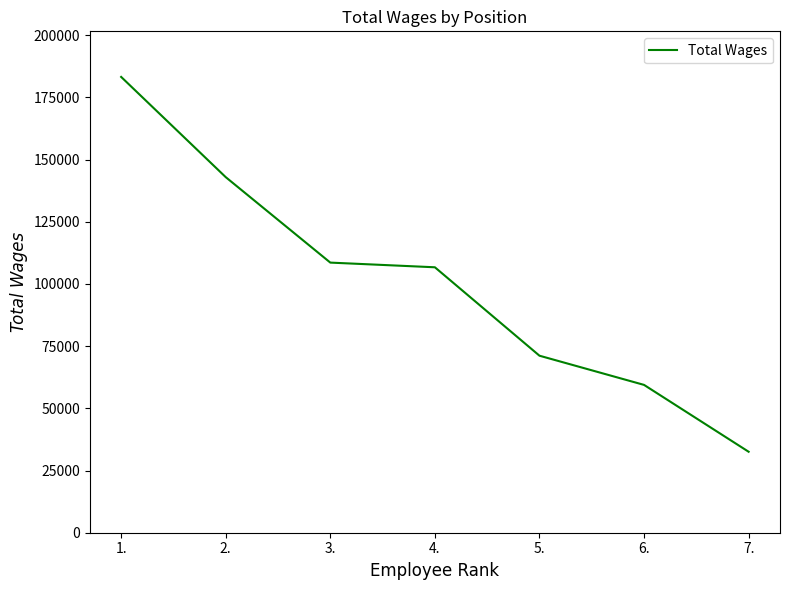

How many series are shown in this chart?

1